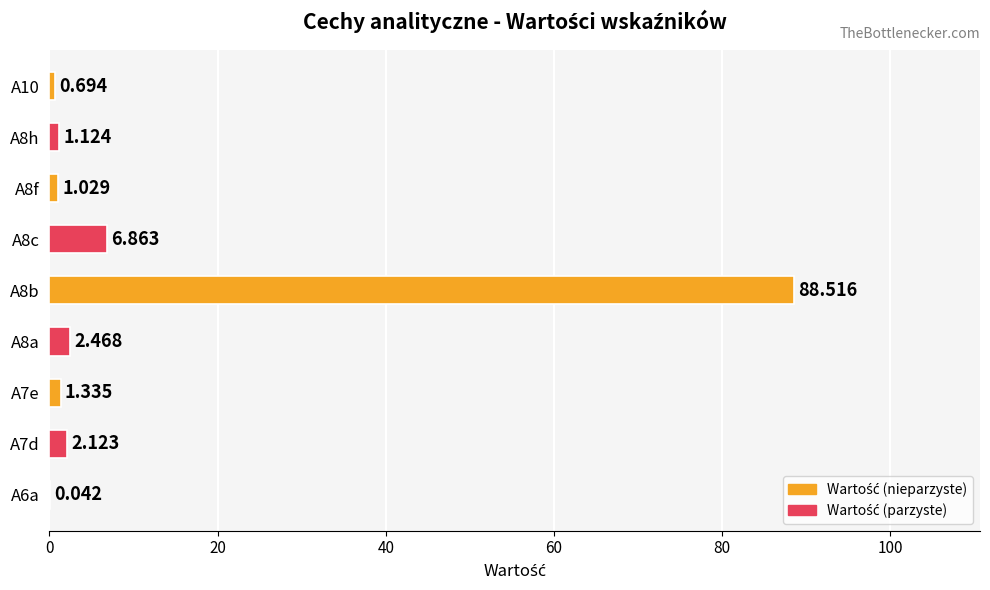

What is the difference between the maximum and minimum values?

88.5